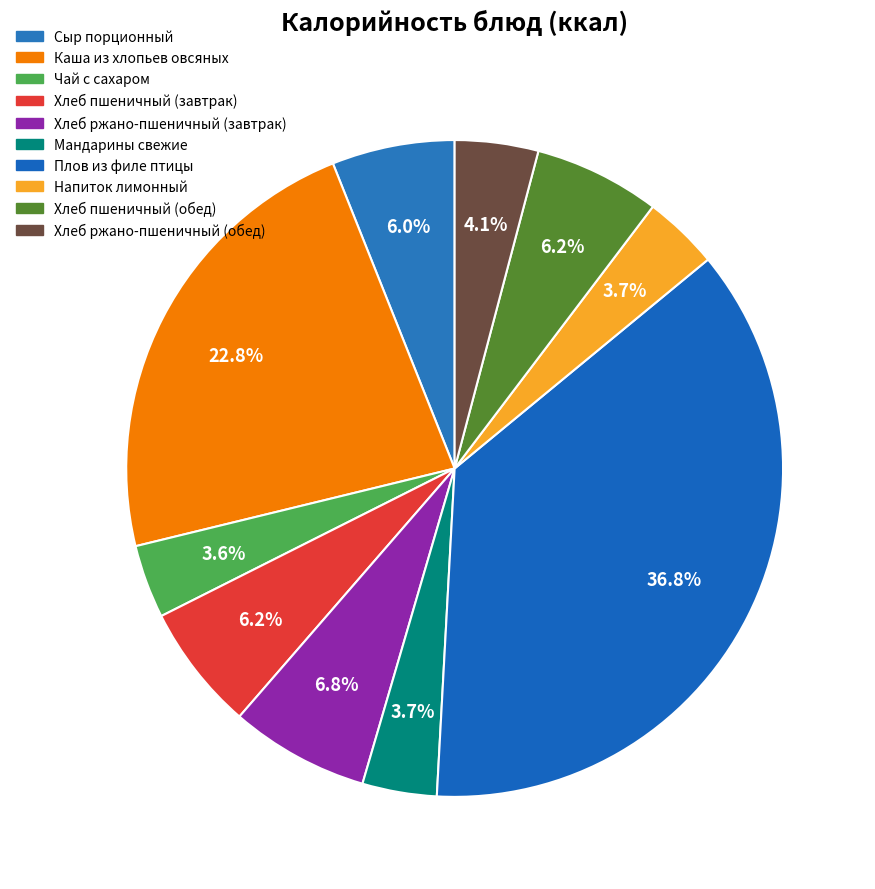

How many slices are in this pie chart?

10